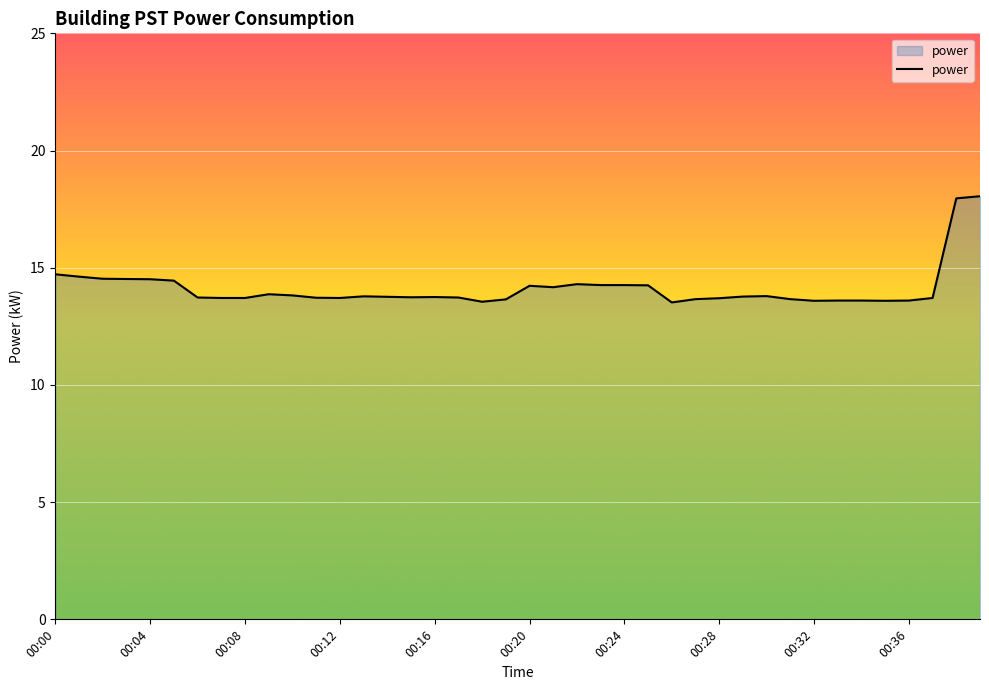

What is the greatest value displayed?

18.1